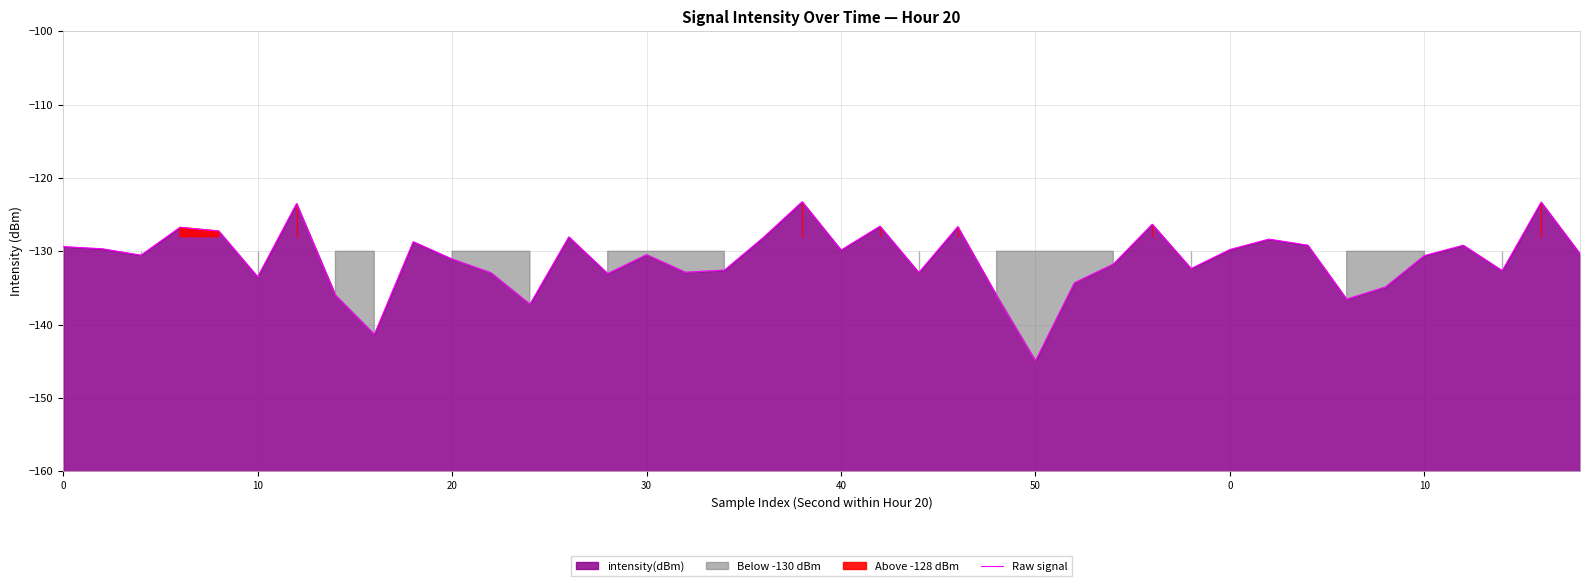

Reading right to left, transcribe all the data shown in this chart.

-130.3	-123.3	-132.6	-129.2	-130.6	-134.9	-136.5	-129.2	-128.3	-129.7	-132.3	-126.3	-131.7	-134.3	-144.9	-136.0	-126.6	-132.9	-126.6	-129.8	-123.2	-128.1	-132.6	-132.8	-130.5	-133.0	-128.0	-137.2	-132.9	-131.1	-128.7	-141.3	-136.0	-123.5	-133.5	-127.2	-126.7	-130.5	-129.6	-129.4